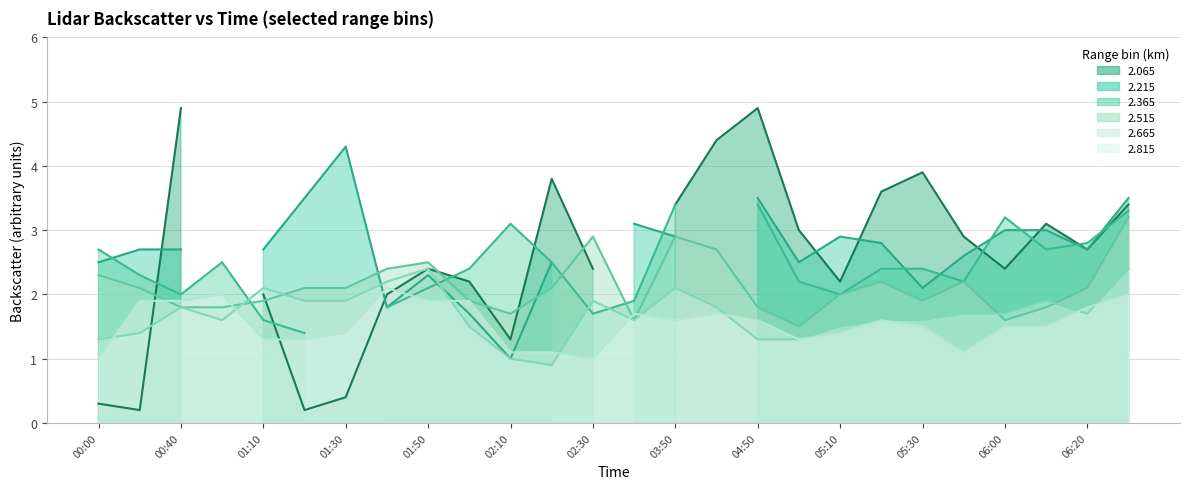

At how many categories does at least one series exceed 1?

26